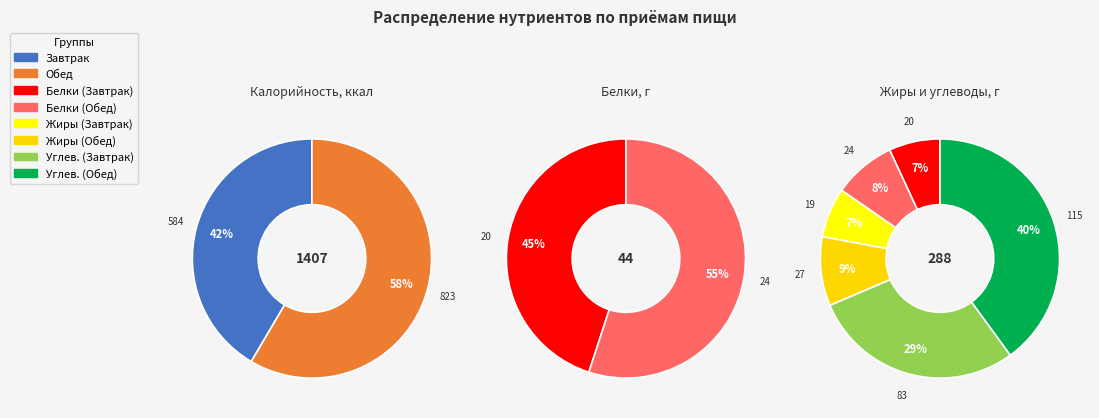

To the nearest percent, what is the average slice percentage?

50%